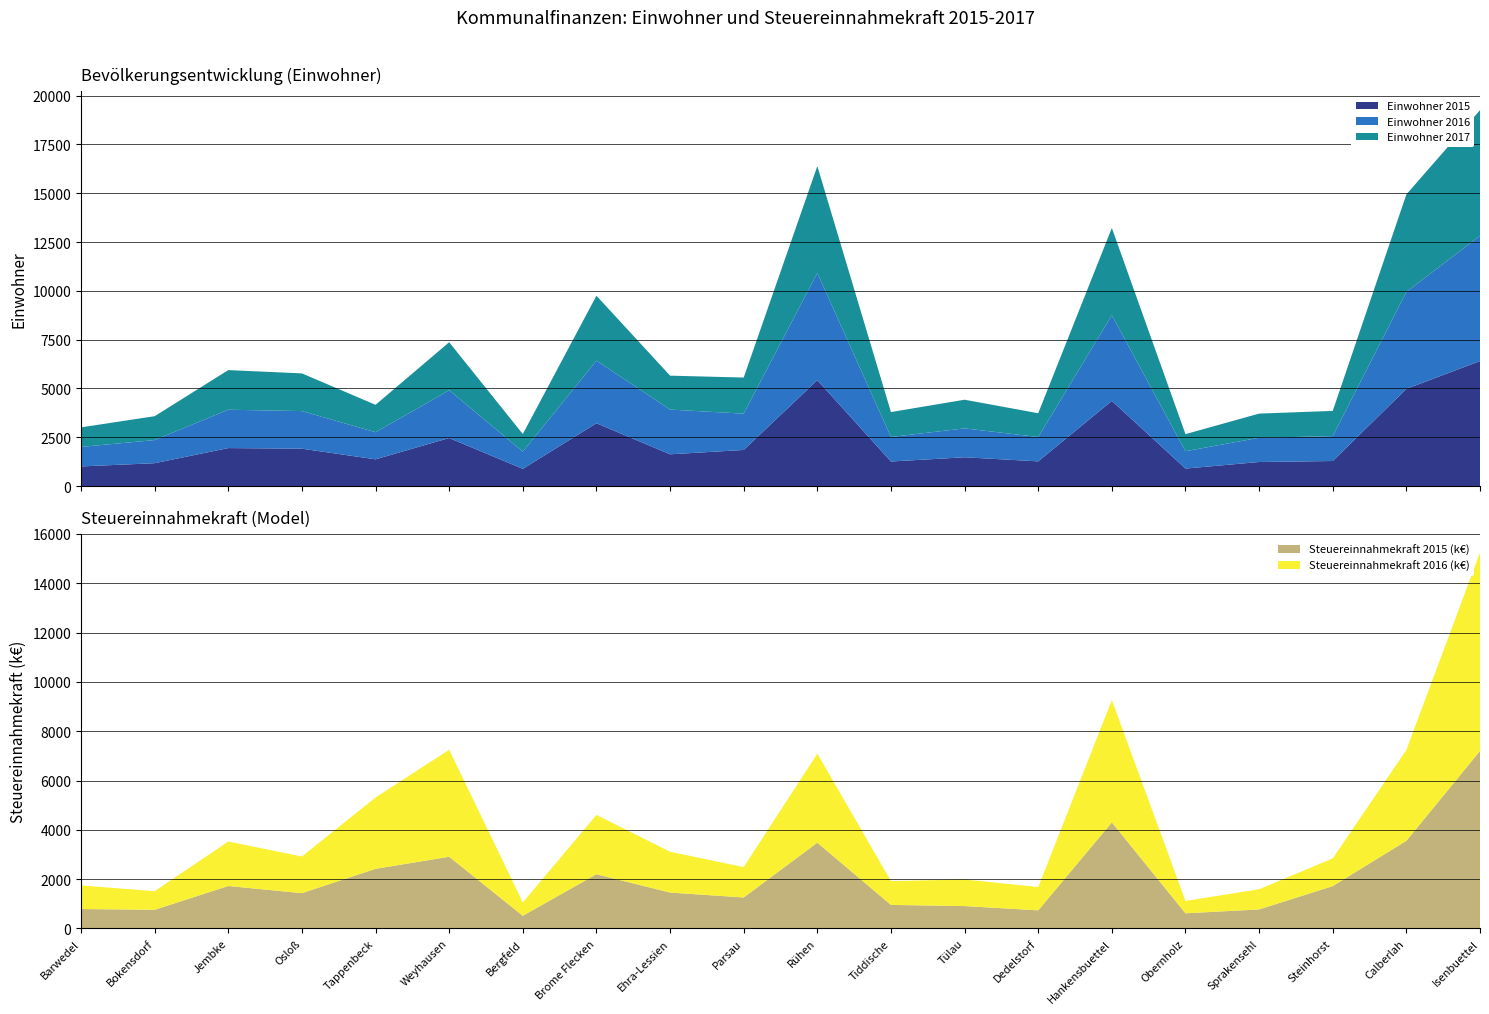

Reading left to right, transcribe all the data shown in this chart.

Einwohner 2015: Barwedel=1006	Bokensdorf=1172	Jembke=1947	Osloß=1915	Tappenbeck=1370	Weyhausen=2463	Bergfeld=883	Brome Flecken=3219	Ehra-Lessien=1628	Parsau=1850	Rühen=5427	Tiddische=1259	Tülau=1476	Dedelstorf=1266	Hankensbuettel=4365	Obernholz=897	Sprakensehl=1233	Steinhorst=1284	Calberlah=4980	Isenbuettel=6404
Einwohner 2016: Barwedel=1000	Bokensdorf=1185	Jembke=1965	Osloß=1927	Tappenbeck=1390	Weyhausen=2443	Bergfeld=886	Brome Flecken=3209	Ehra-Lessien=2291	Parsau=1860	Rühen=5488	Tiddische=1256	Tülau=1480	Dedelstorf=1248	Hankensbuettel=4385	Obernholz=889	Sprakensehl=1242	Steinhorst=1276	Calberlah=4967	Isenbuettel=6416
Einwohner 2017: Barwedel=1002	Bokensdorf=1223	Jembke=2030	Osloß=1931	Tappenbeck=1403	Weyhausen=2464	Bergfeld=897	Brome Flecken=3325	Ehra-Lessien=1738	Parsau=1850	Rühen=5479	Tiddische=1277	Tülau=1468	Dedelstorf=1218	Hankensbuettel=4474	Obernholz=875	Sprakensehl=1238	Steinhorst=1291	Calberlah=4996	Isenbuettel=6441
Steuereinnahmekraft 2015 (k€): Barwedel=787	Bokensdorf=756	Jembke=1721	Osloß=1431	Tappenbeck=2417	Weyhausen=2908	Bergfeld=512	Brome Flecken=2199	Ehra-Lessien=1455	Parsau=1255	Rühen=3478	Tiddische=954	Tülau=907	Dedelstorf=733	Hankensbuettel=4302	Obernholz=613	Sprakensehl=770	Steinhorst=1717	Calberlah=3554	Isenbuettel=7198
Steuereinnahmekraft 2016 (k€): Barwedel=957	Bokensdorf=754	Jembke=1804	Osloß=1487	Tappenbeck=2895	Weyhausen=4338	Bergfeld=542	Brome Flecken=2405	Ehra-Lessien=1655	Parsau=1233	Rühen=3611	Tiddische=965	Tülau=1079	Dedelstorf=946	Hankensbuettel=4960	Obernholz=502	Sprakensehl=820	Steinhorst=1122	Calberlah=3686	Isenbuettel=8051